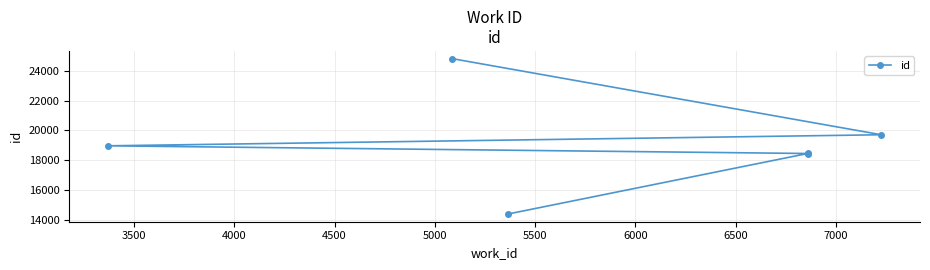

How many data points does each series have?

6